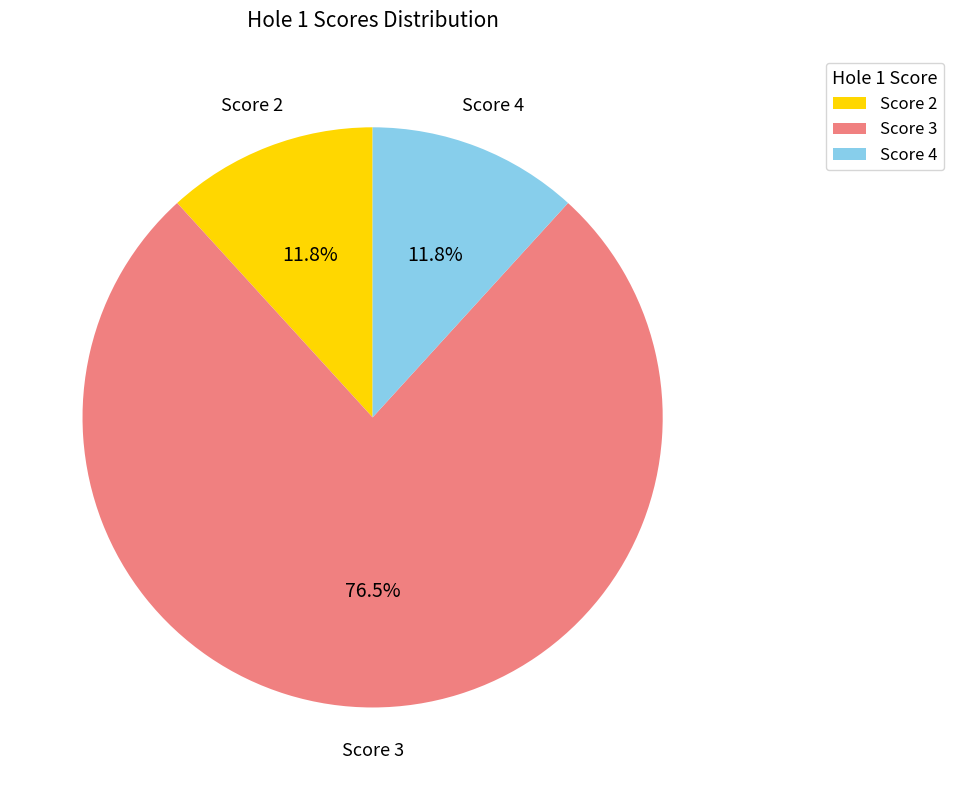

Between Score 2 and Score 3, which is larger?

Score 3